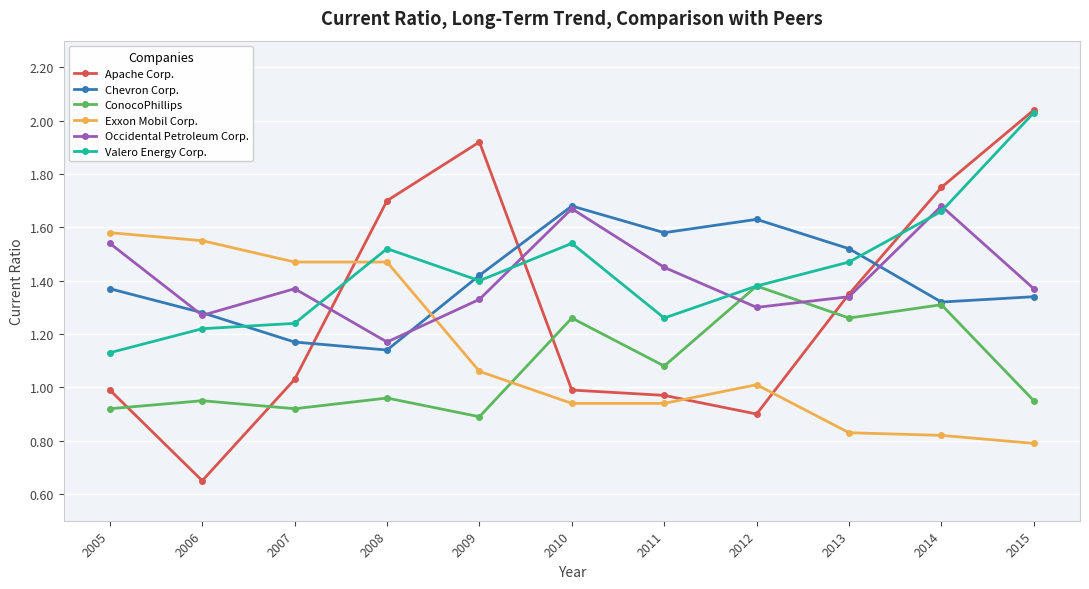

At which category does the chart reach its minimum across all series?

2006